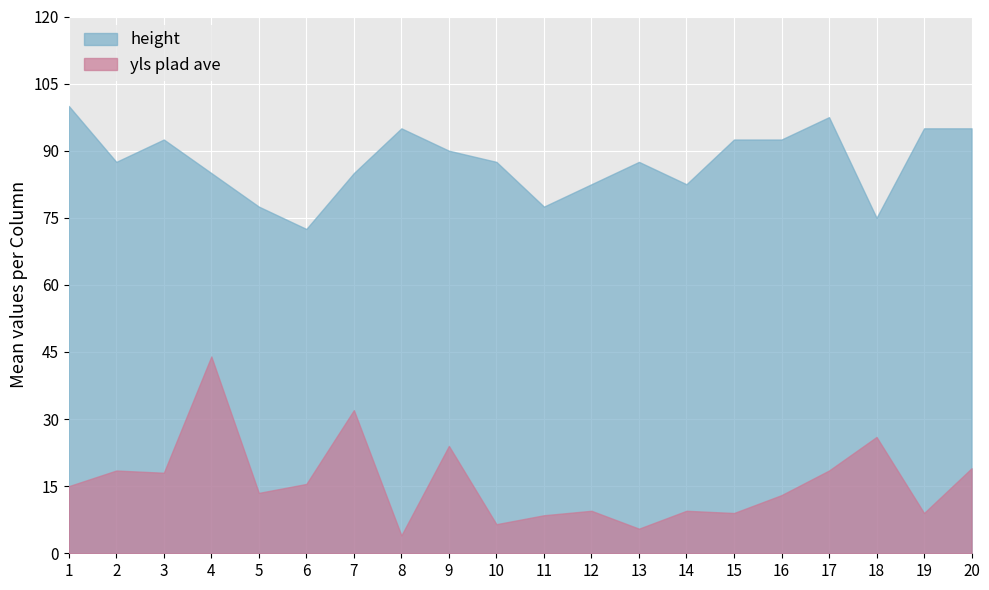

True or false: Column and Row intersect in this chart.

False